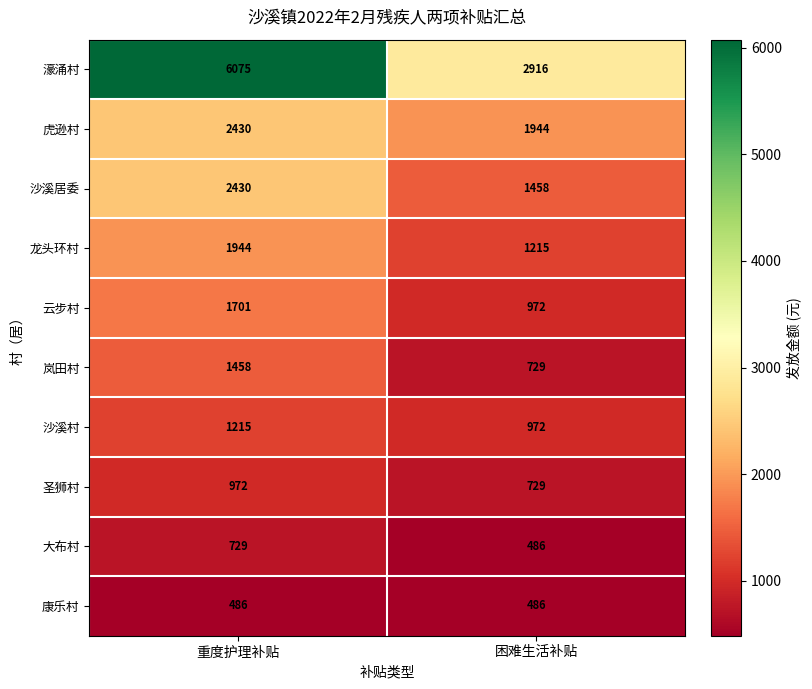

True or false: 龙头环村 has a value of 1944 at 重度护理补贴.

True